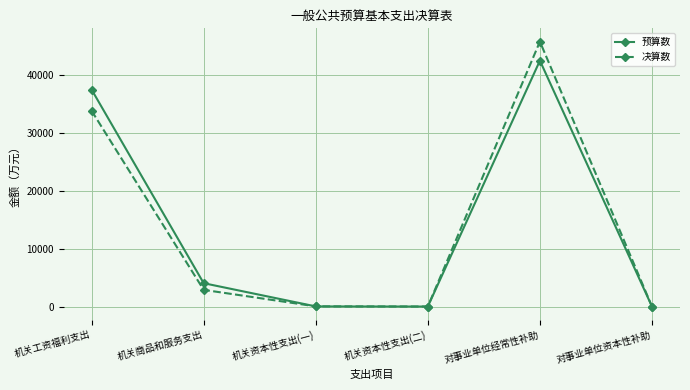

What is the maximum value for 决算数?

45810